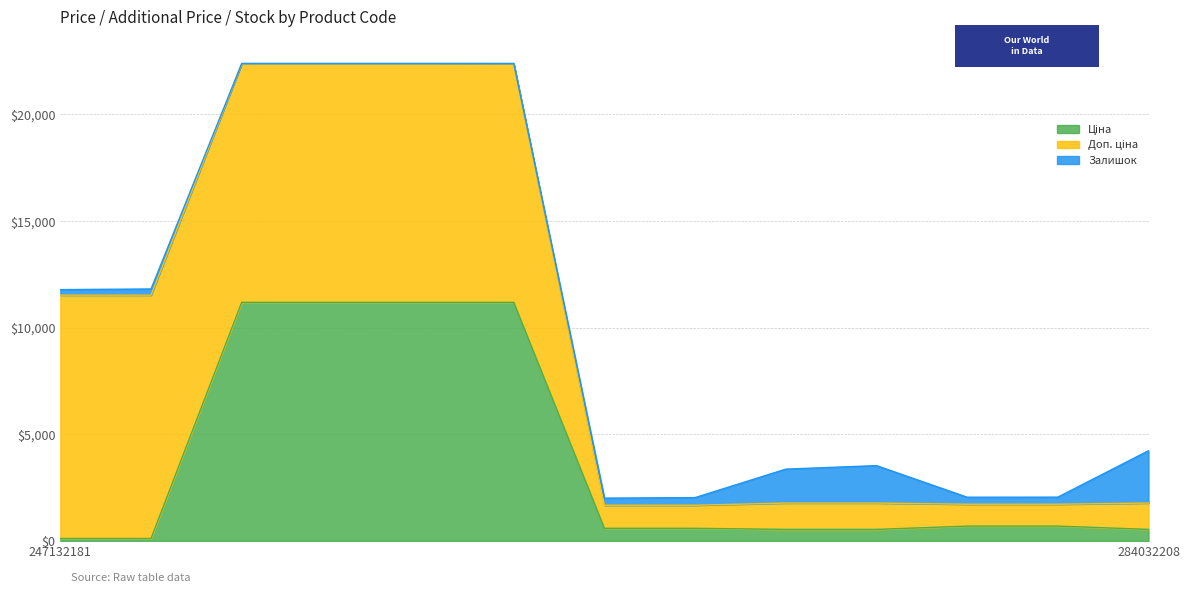

The value of Залишок at 247132180 is 68.6. True or false?

False